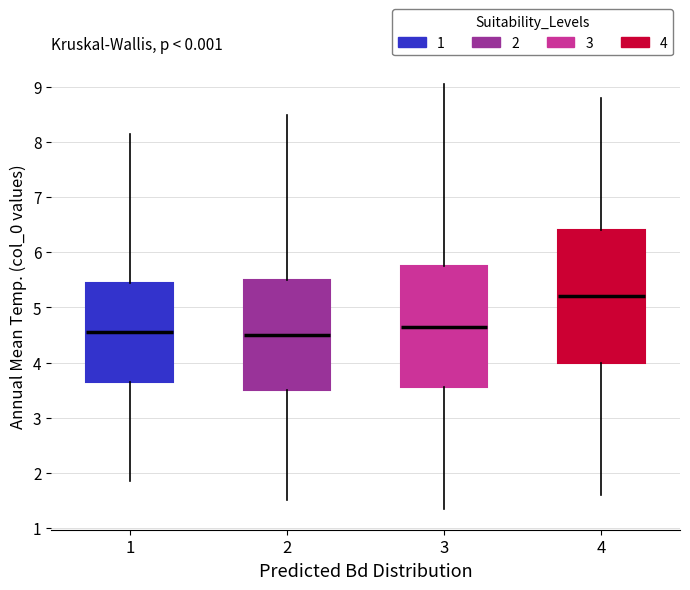

Which box is the tallest, from its lower edge to its upper edge?

4